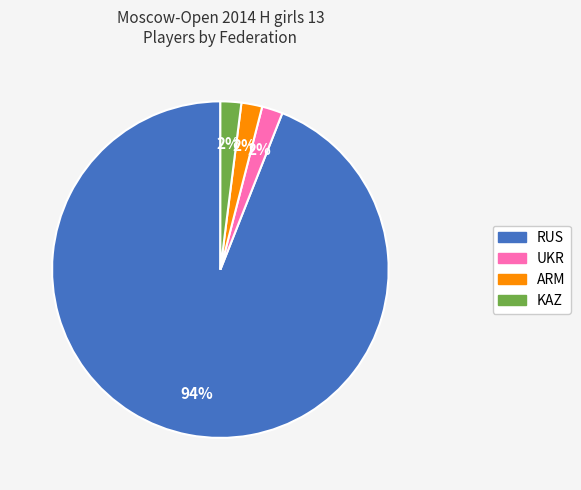

The UKR slice represents 2% of the pie. True or false?

True